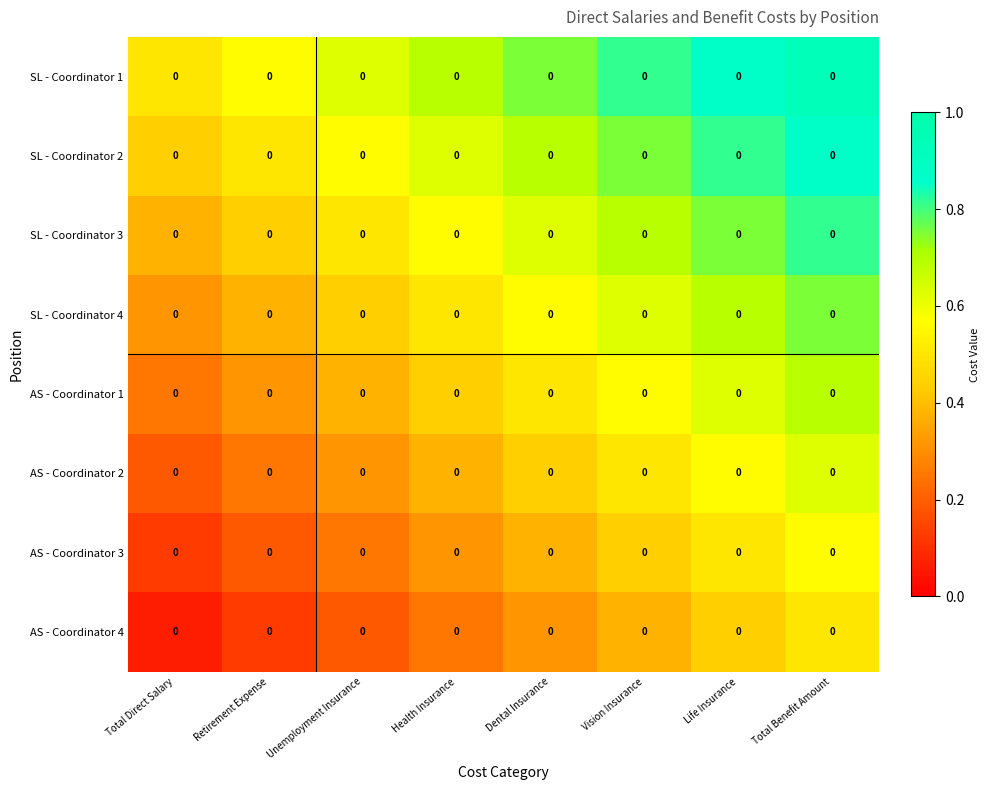

Reading left to right, list all the values displayed in this chart.

SL - Coordinator 1: Total Direct Salary=0.0	Retirement Expense=0.0	Unemployment Insurance=0.0	Health Insurance=0.0	Dental Insurance=0.0	Vision Insurance=0.0	Life Insurance=0.0	Total Benefit Amount=0.0
SL - Coordinator 2: Total Direct Salary=0.0	Retirement Expense=0.0	Unemployment Insurance=0.0	Health Insurance=0.0	Dental Insurance=0.0	Vision Insurance=0.0	Life Insurance=0.0	Total Benefit Amount=0.0
SL - Coordinator 3: Total Direct Salary=0.0	Retirement Expense=0.0	Unemployment Insurance=0.0	Health Insurance=0.0	Dental Insurance=0.0	Vision Insurance=0.0	Life Insurance=0.0	Total Benefit Amount=0.0
SL - Coordinator 4: Total Direct Salary=0.0	Retirement Expense=0.0	Unemployment Insurance=0.0	Health Insurance=0.0	Dental Insurance=0.0	Vision Insurance=0.0	Life Insurance=0.0	Total Benefit Amount=0.0
AS - Coordinator 1: Total Direct Salary=0.0	Retirement Expense=0.0	Unemployment Insurance=0.0	Health Insurance=0.0	Dental Insurance=0.0	Vision Insurance=0.0	Life Insurance=0.0	Total Benefit Amount=0.0
AS - Coordinator 2: Total Direct Salary=0.0	Retirement Expense=0.0	Unemployment Insurance=0.0	Health Insurance=0.0	Dental Insurance=0.0	Vision Insurance=0.0	Life Insurance=0.0	Total Benefit Amount=0.0
AS - Coordinator 3: Total Direct Salary=0.0	Retirement Expense=0.0	Unemployment Insurance=0.0	Health Insurance=0.0	Dental Insurance=0.0	Vision Insurance=0.0	Life Insurance=0.0	Total Benefit Amount=0.0
AS - Coordinator 4: Total Direct Salary=0.0	Retirement Expense=0.0	Unemployment Insurance=0.0	Health Insurance=0.0	Dental Insurance=0.0	Vision Insurance=0.0	Life Insurance=0.0	Total Benefit Amount=0.0